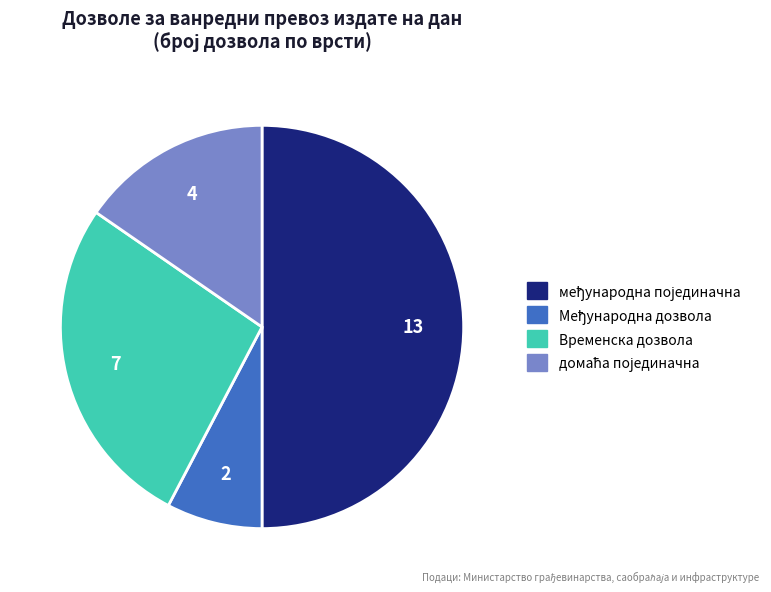

The Временска дозвола slice represents 17% of the pie. True or false?

False